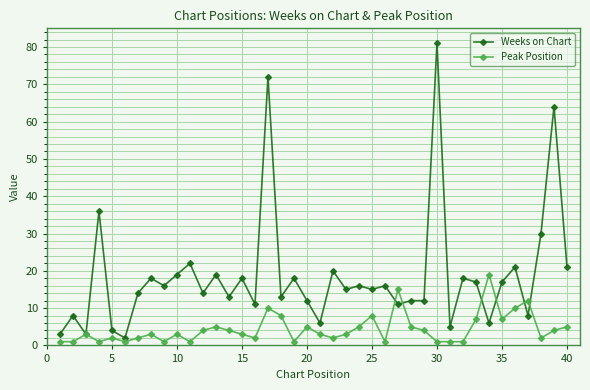

How many lines are shown in the chart?

2